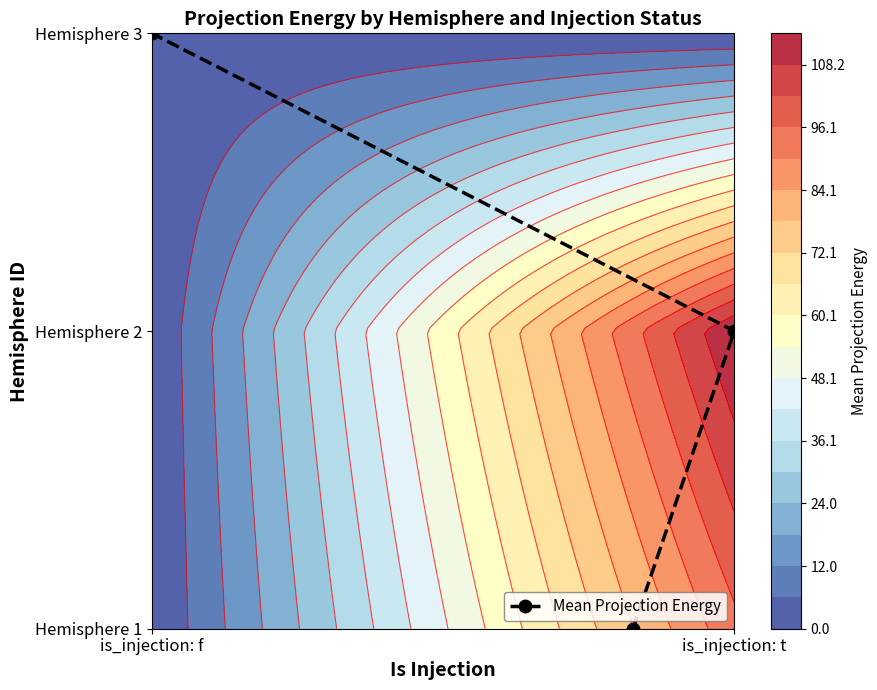

Count the number of data series in this chart.

1